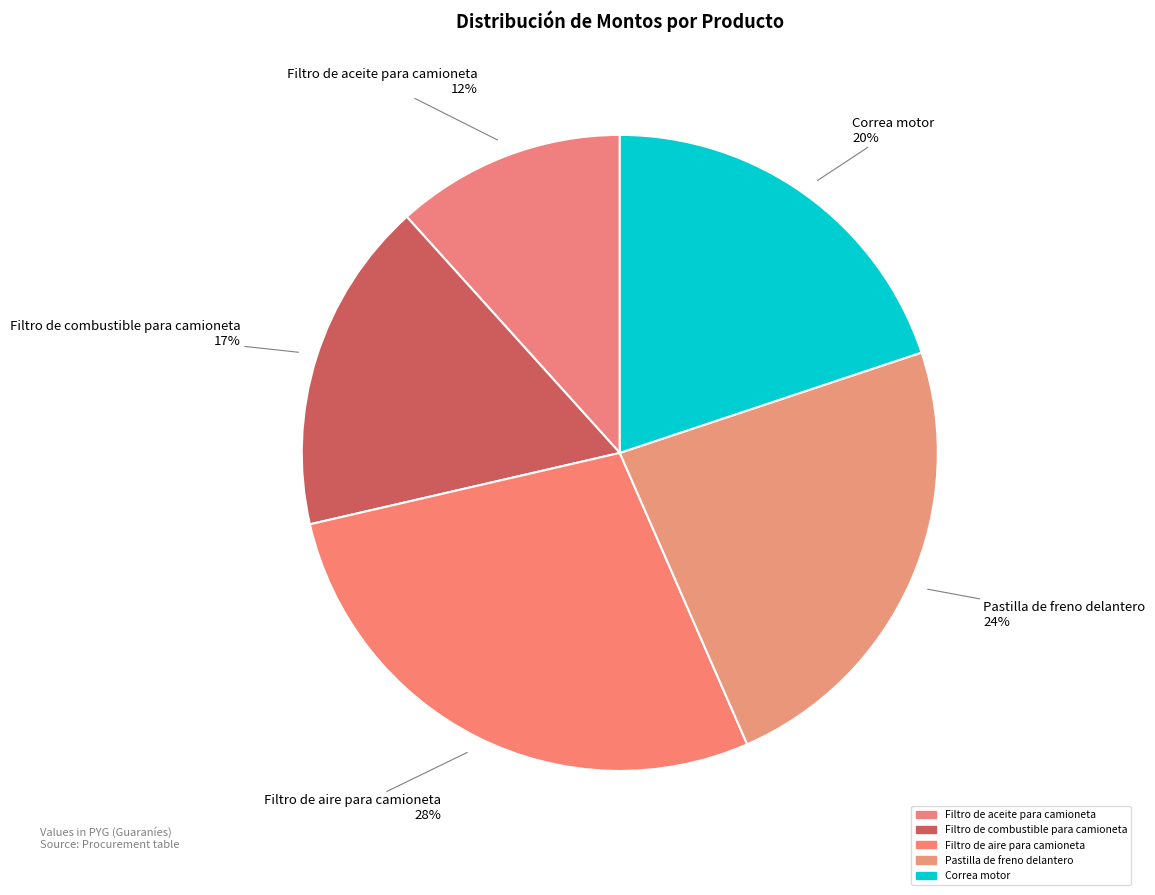

To the nearest percent, what is the difference between the largest and smallest slice percentages?

16%